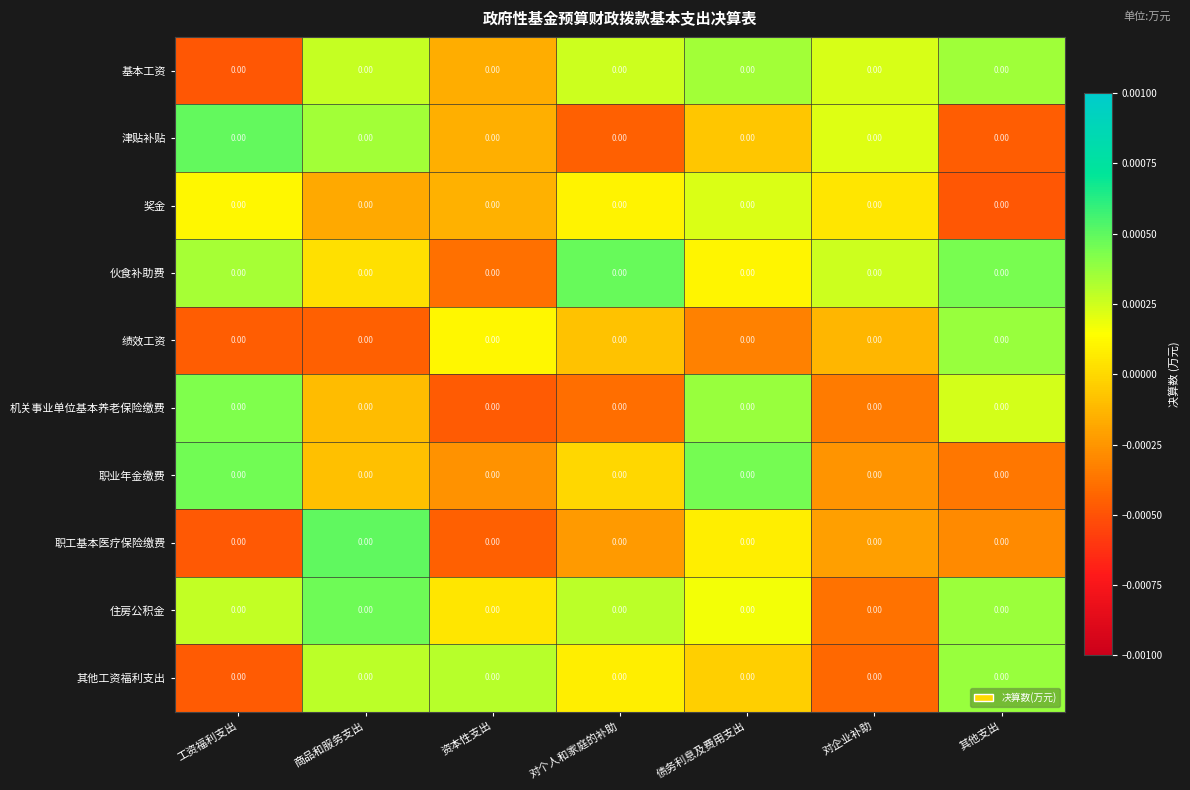

How many distinct data groups are displayed?

10